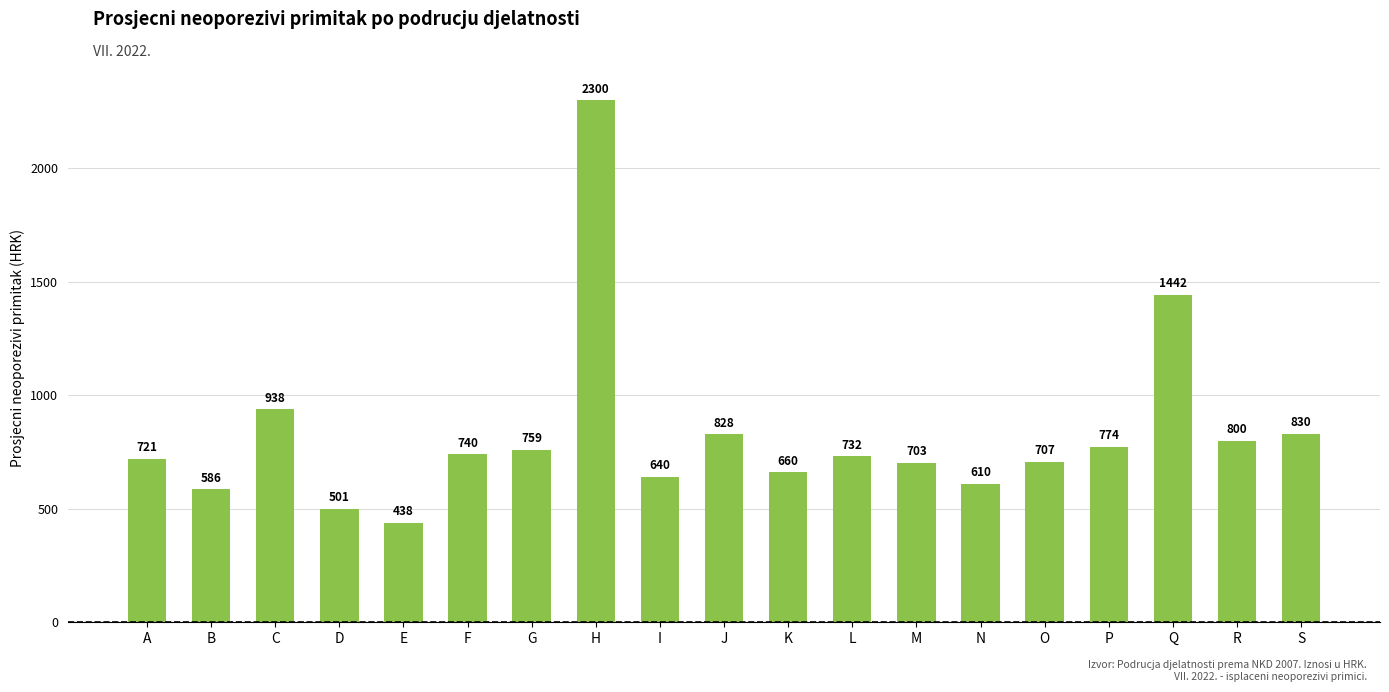

True or false: the data shows 774 at P.

True